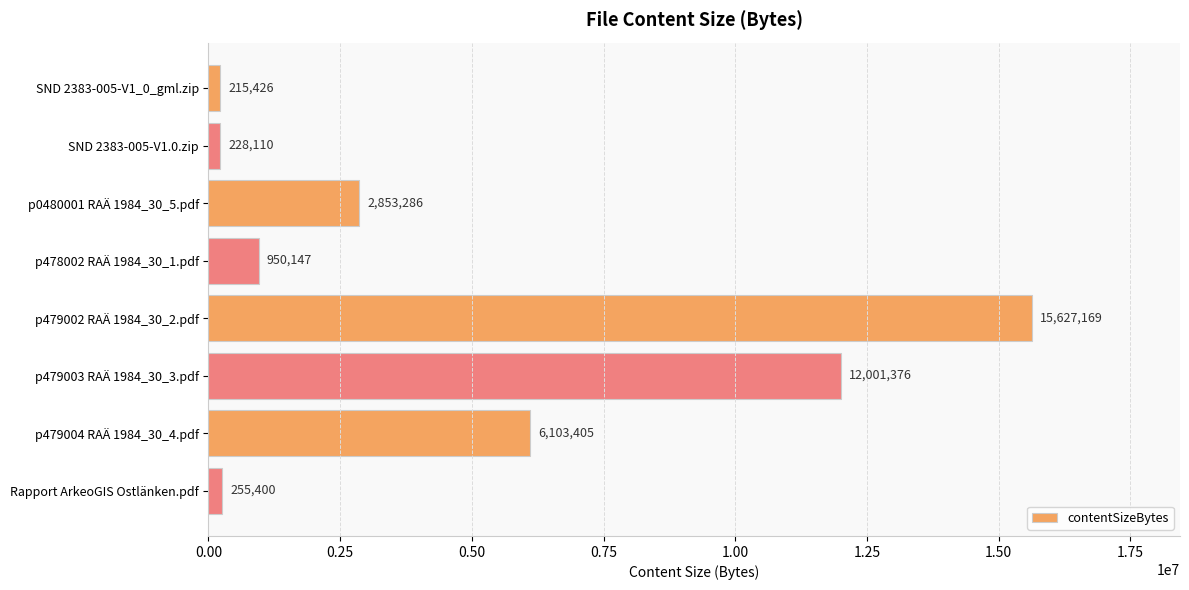

The value at p0480001 RAÄ 1984_30_5.pdf is 5078813. True or false?

False